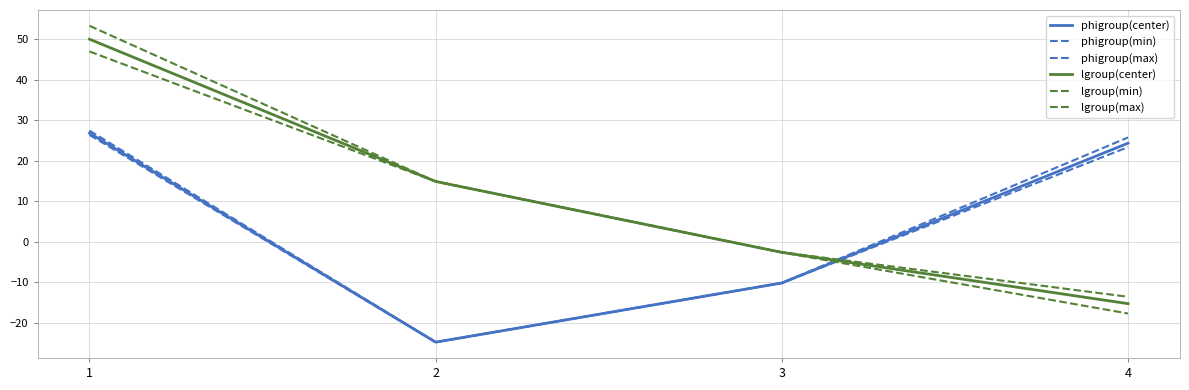

What is the sum of the phigroup(min) values at 1 and 3?

16.1